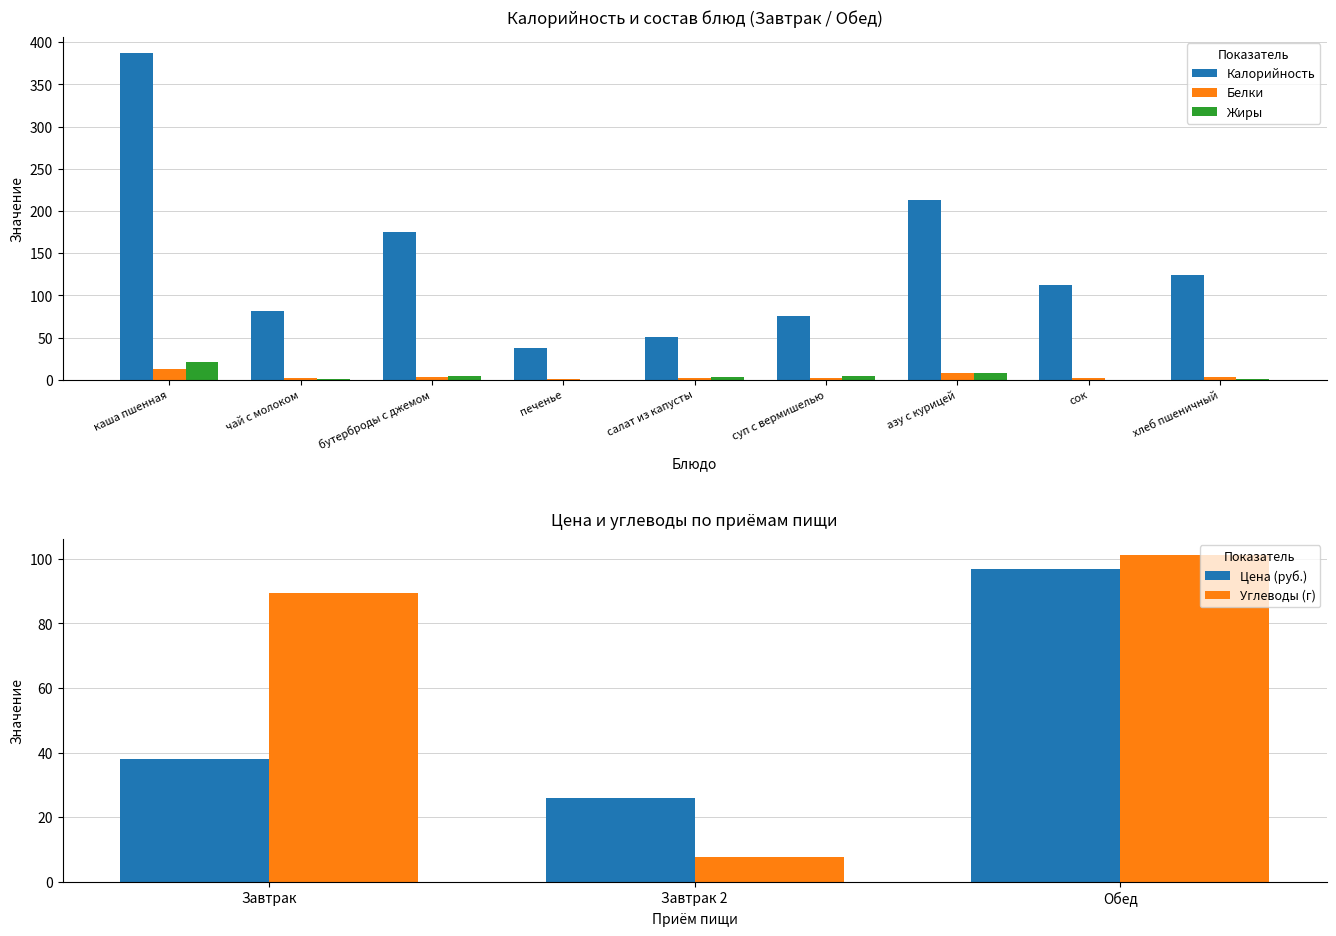

The Калорийность series shows 73.0 at азу с курицей. True or false?

False